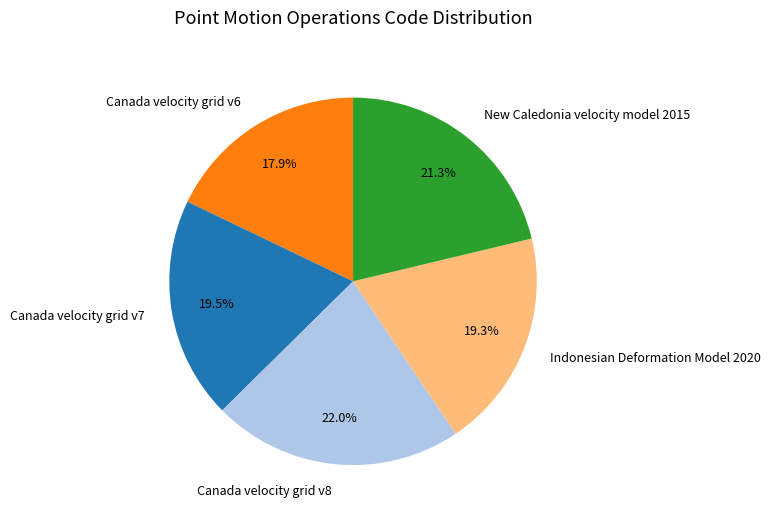

How many segments does this pie chart have?

5